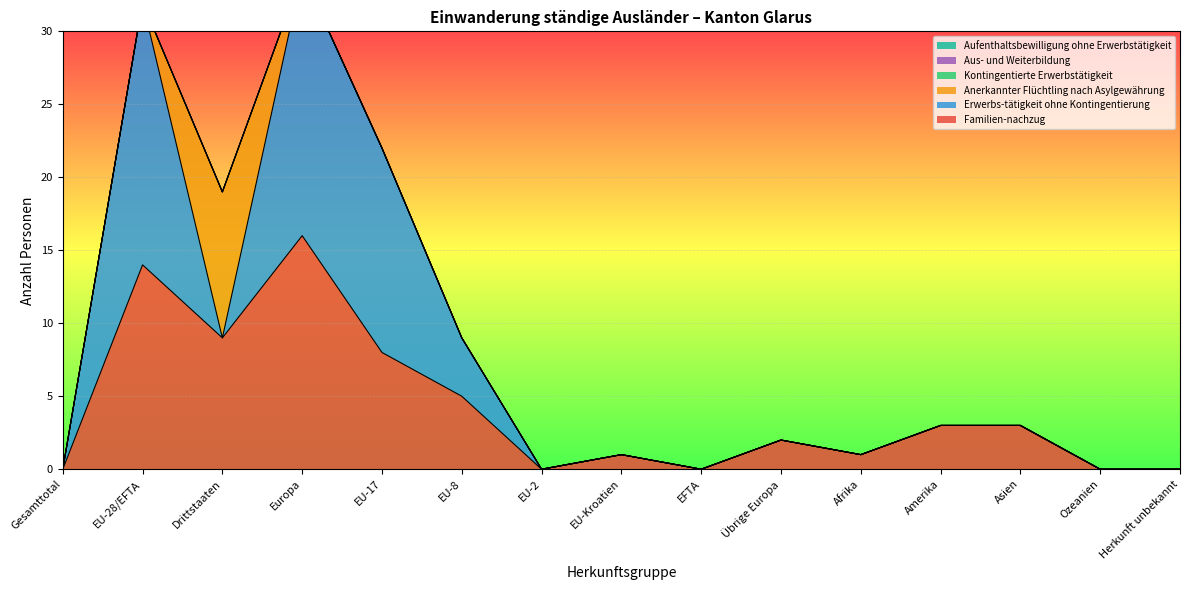

List the series in order of their peak value, lowest first.

Kontingentierte Erwerbstätigkeit, Aus- und Weiterbildung, Aufenthaltsbewilligung ohne Erwerbstätigkeit, Anerkannter Flüchtling nach Asylgewährung, Familien-nachzug, Erwerbs-tätigkeit ohne Kontingentierung